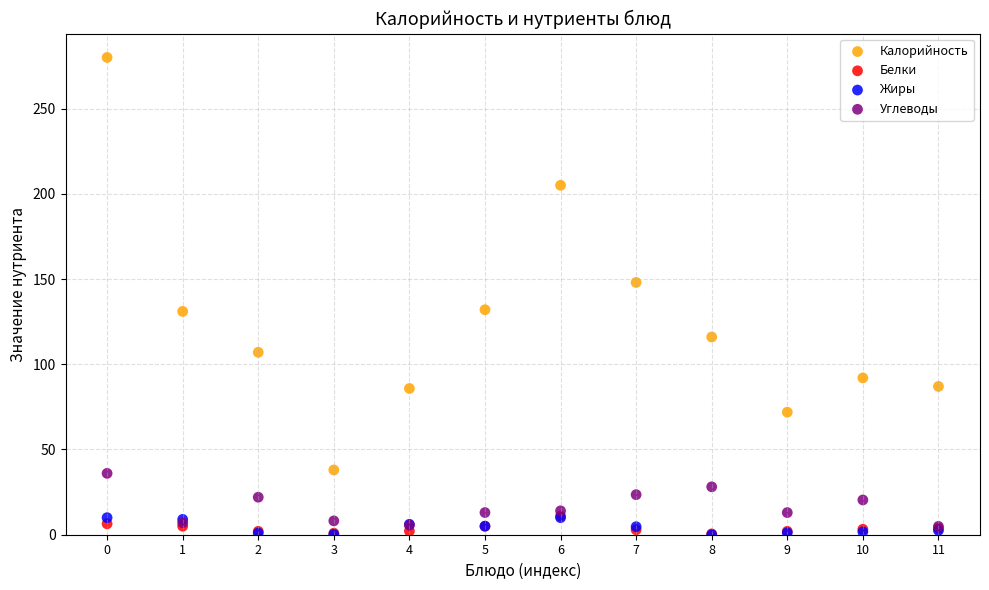

Which series has the widest spread of Y values?

Калорийность